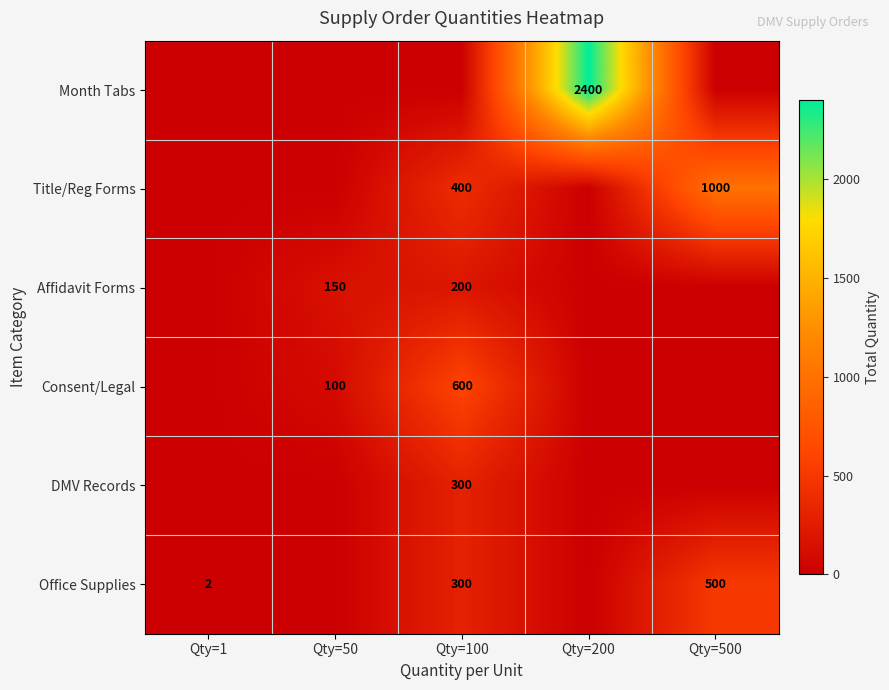

The value of Office Supplies at Qty=500 is 220. True or false?

False